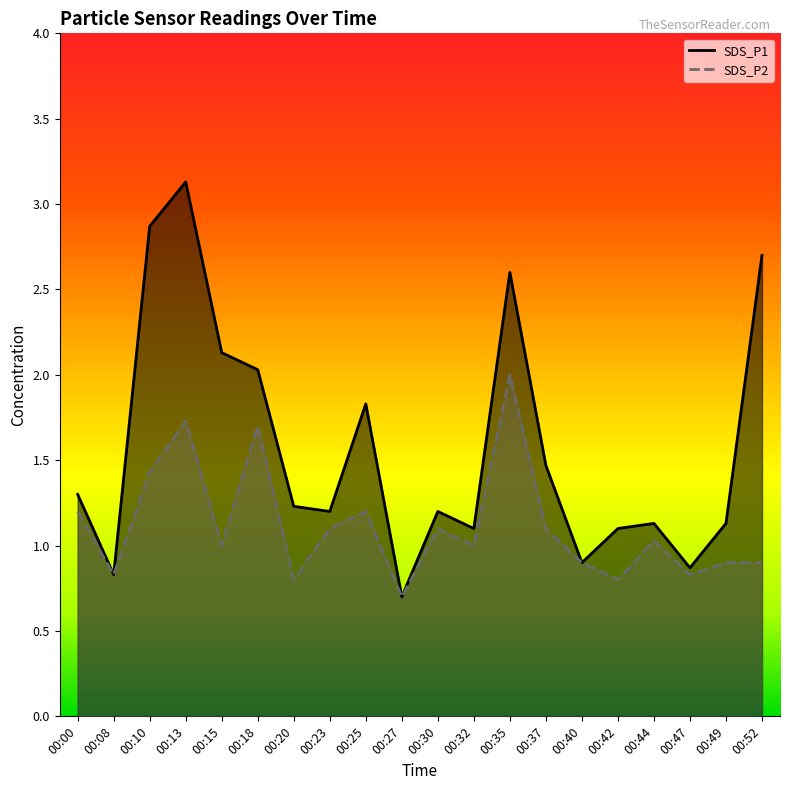

Is it true that SDS_P1 equals 1.2 at 00:18?

False